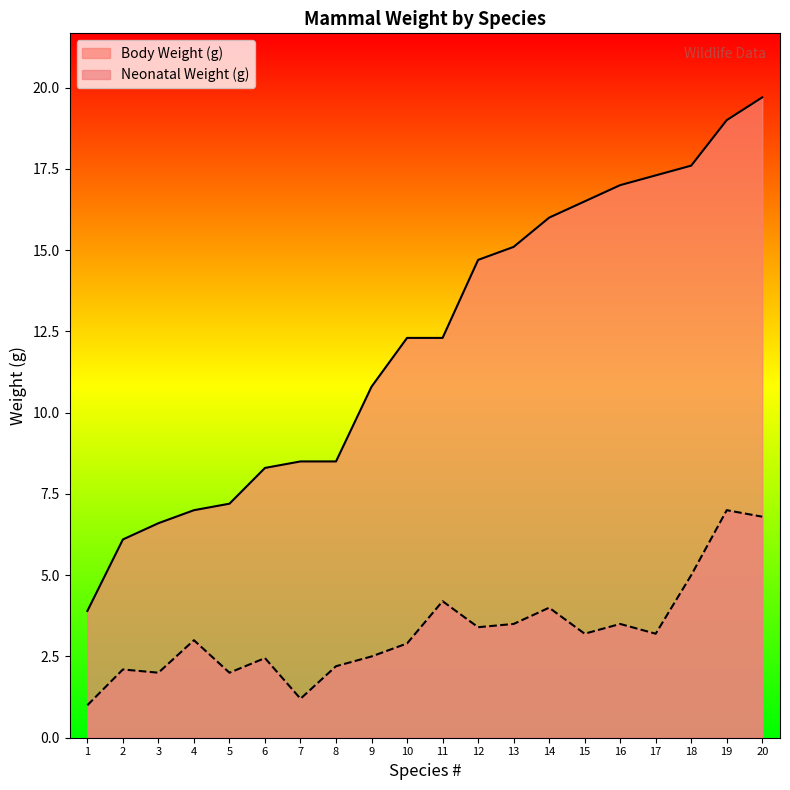

True or false: Neonatal Weight (g) has a value of 4.0 at 14.

True